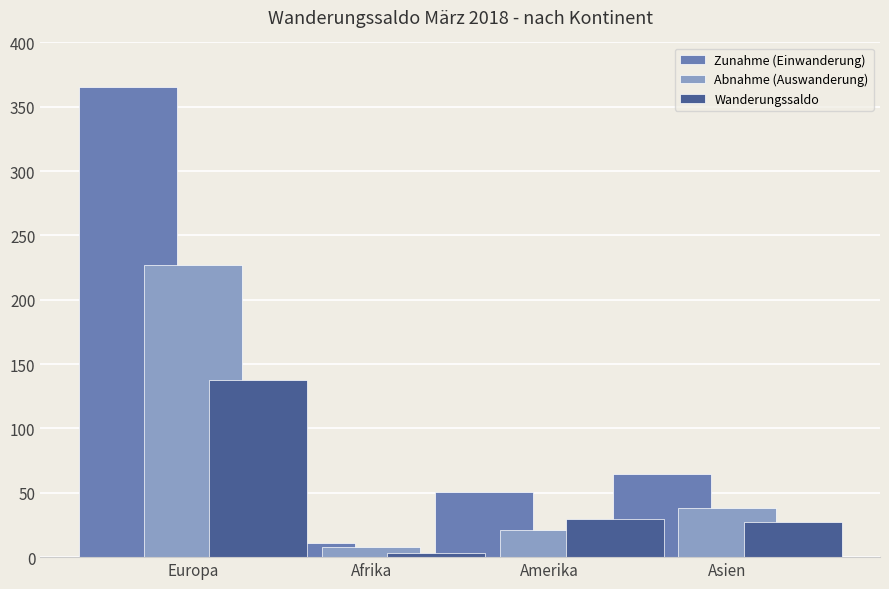

The Wanderungssaldo series shows 138 at Europa. True or false?

True